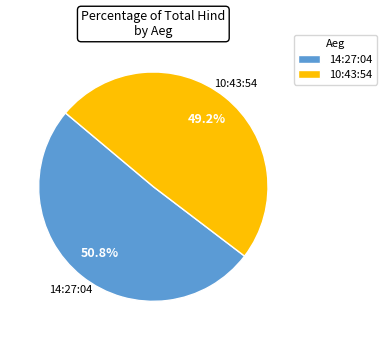

Is there a majority slice in this chart?

Yes